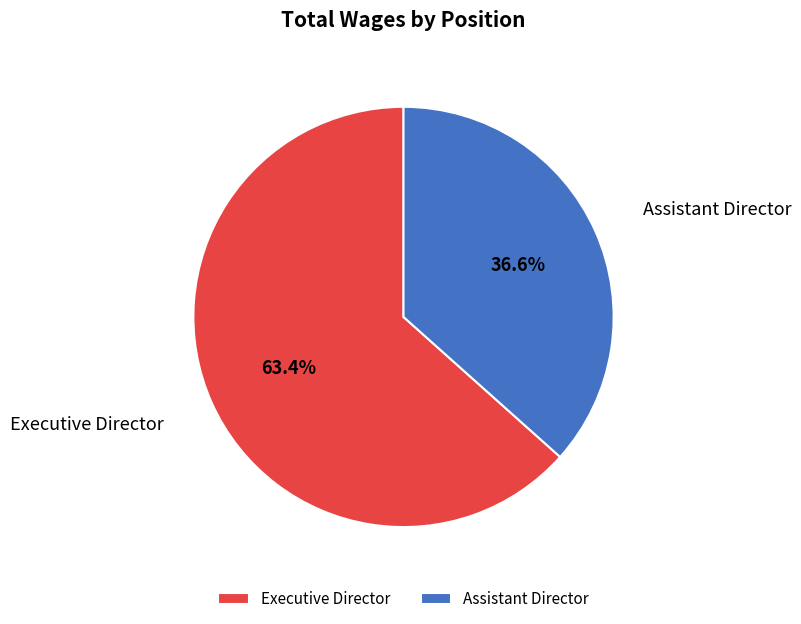

Which slice is the smallest?

Assistant Director